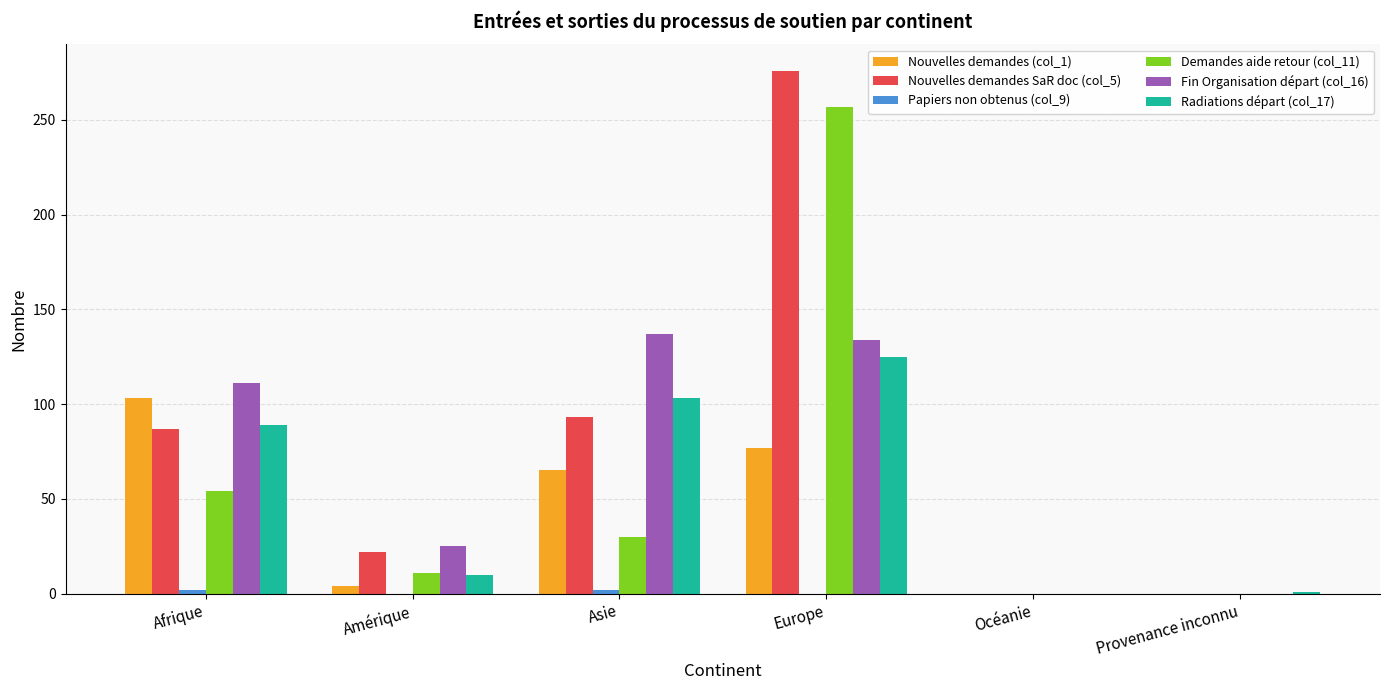

Is the value of Nouvelles demandes (col_1) at Asie greater than the value of Radiations départ (col_17) at Asie?

No